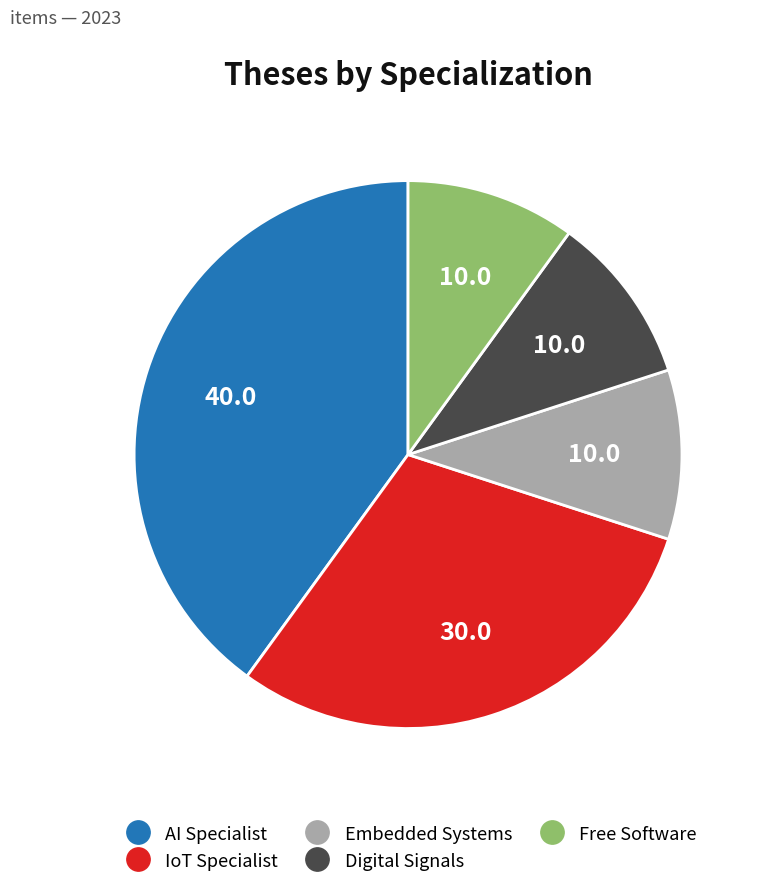

Does any single category account for the majority?

No